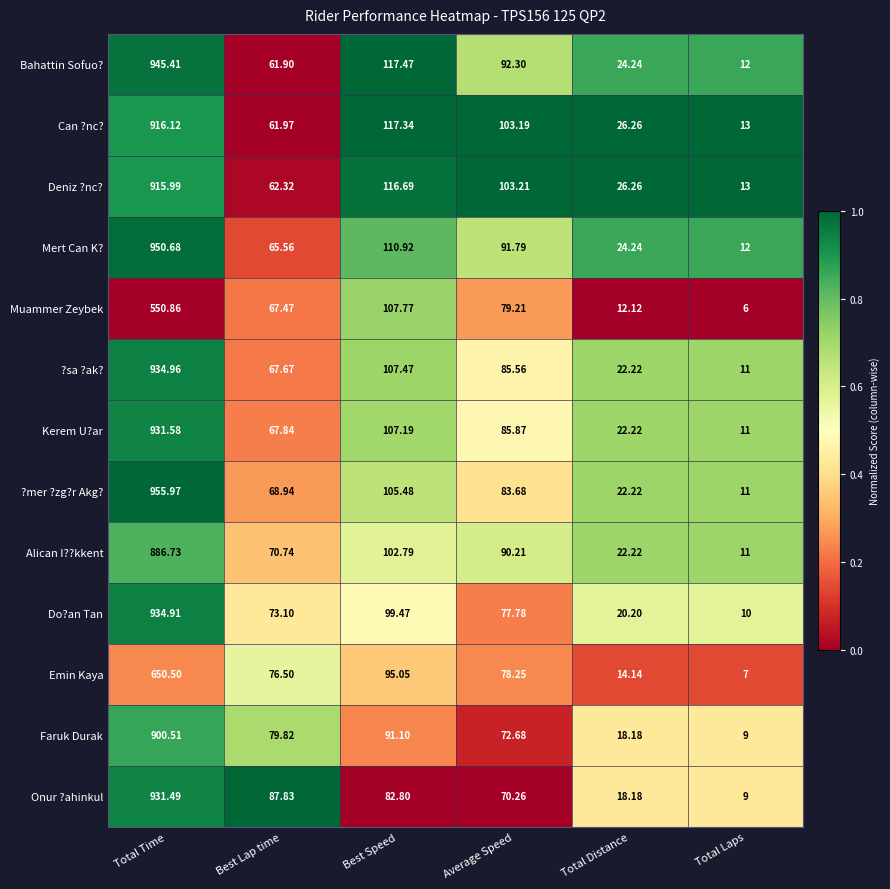

At which label is Alican I??kkent closest to 448?

Best Speed